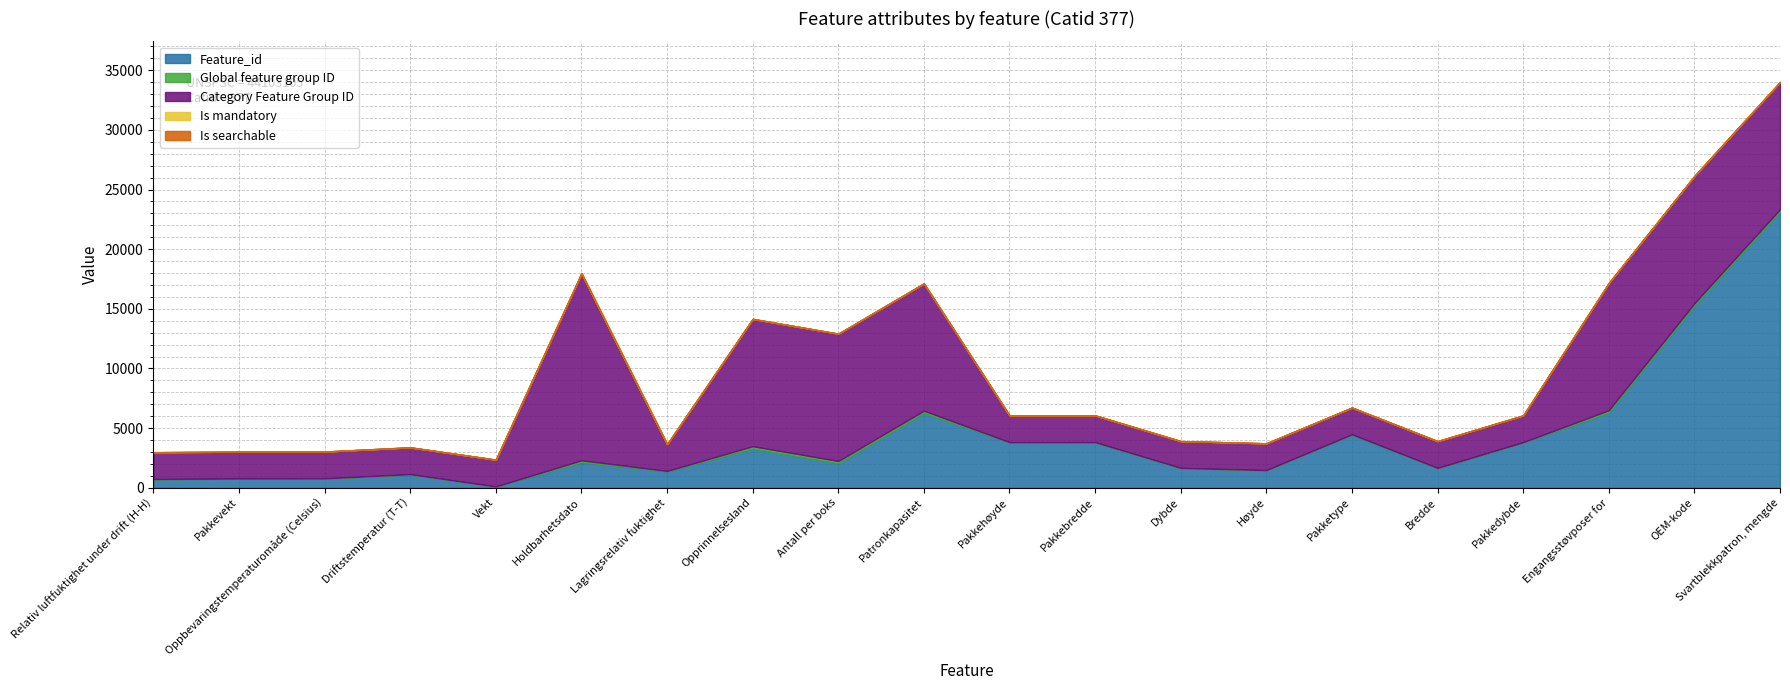

At OEM-kode, list the series in order from largest to smallest.

Feature_id, Category Feature Group ID, Global feature group ID, Is mandatory, Is searchable